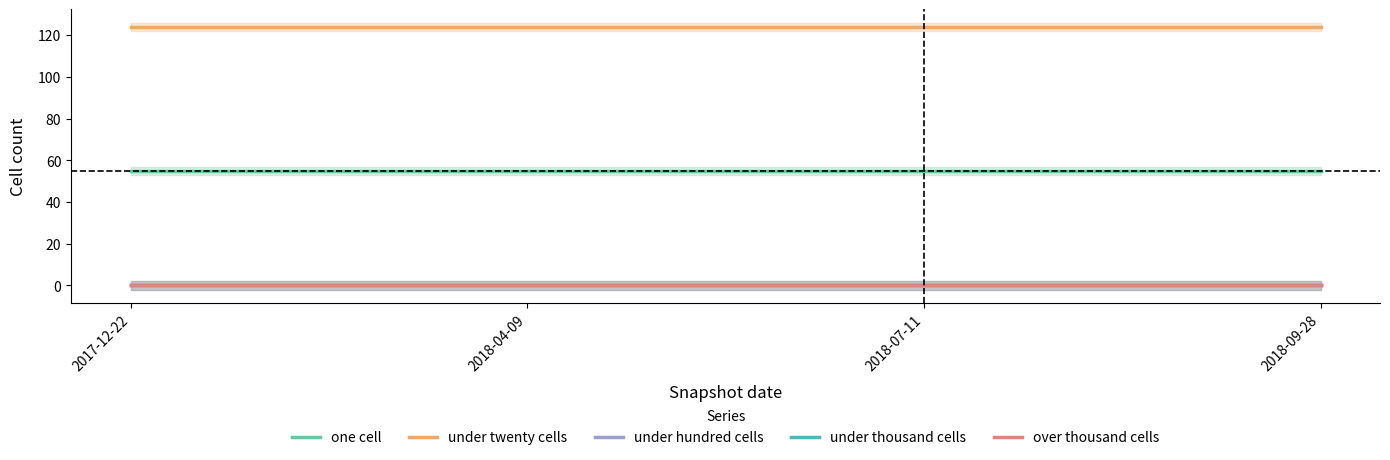

True or false: one cell and under twenty cells intersect in this chart.

False